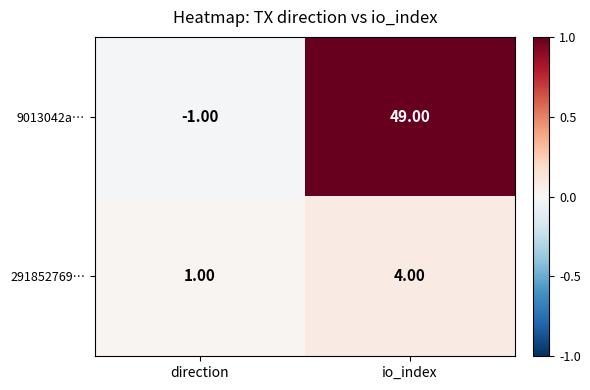

At which category is the sum across all series the highest?

io_index